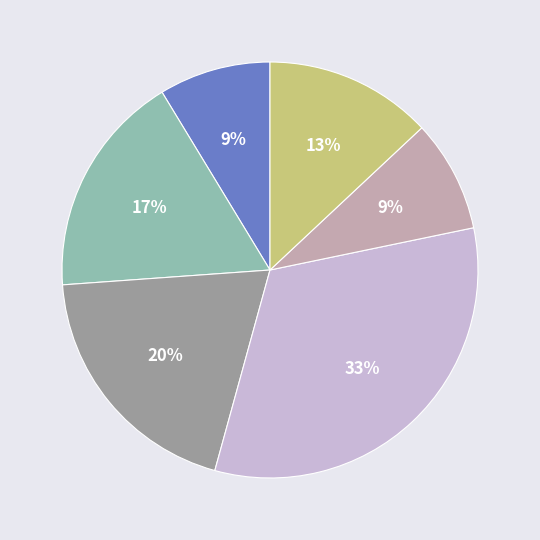

Is there a majority slice in this chart?

No